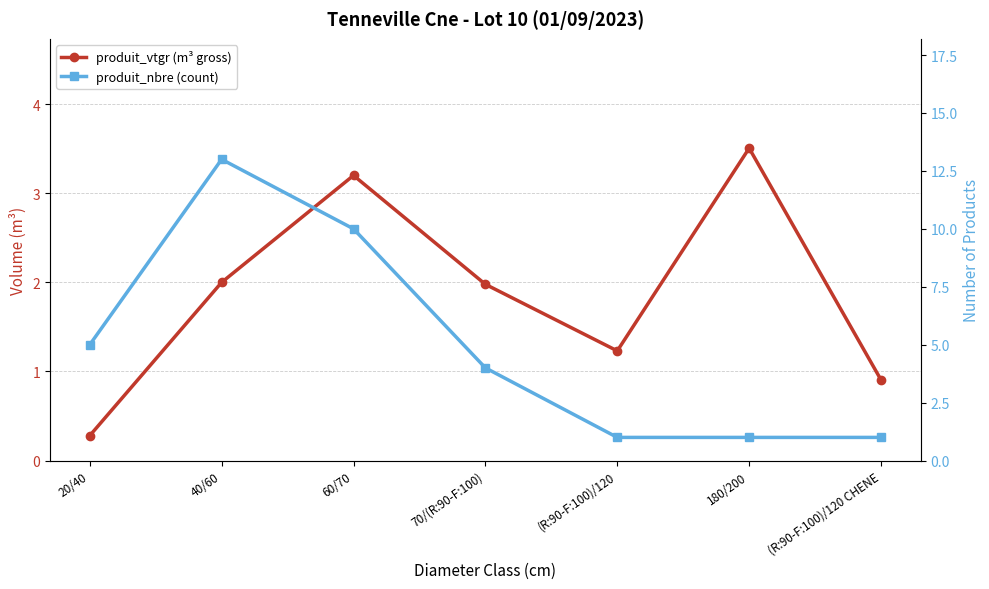

Rank the categories by produit_vtgr (m³ gross) value from highest to lowest.

180/200, 60/70, 40/60, 70/(R:90-F:100), (R:90-F:100)/120, (R:90-F:100)/120 CHENE, 20/40